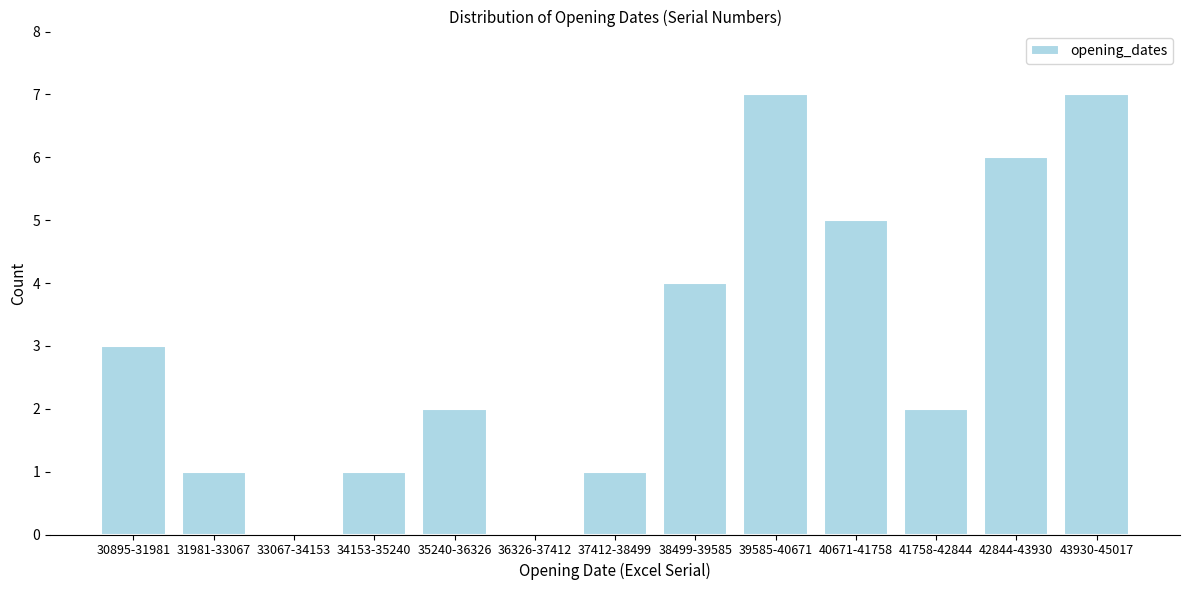

Reading left to right, extract all data points from this chart.

30895-31981=3	31981-33067=1	33067-34153=0	34153-35240=1	35240-36326=2	36326-37412=0	37412-38499=1	38499-39585=4	39585-40671=7	40671-41758=5	41758-42844=2	42844-43930=6	43930-45017=7